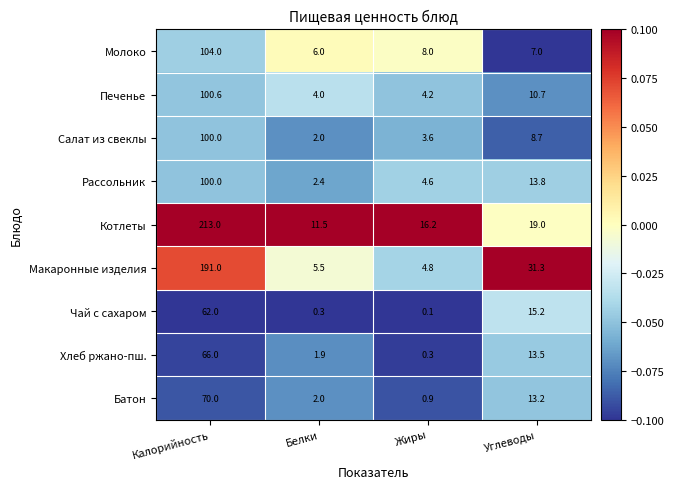

Is the value of Печенье at Белки greater than the value of Котлеты at Белки?

No